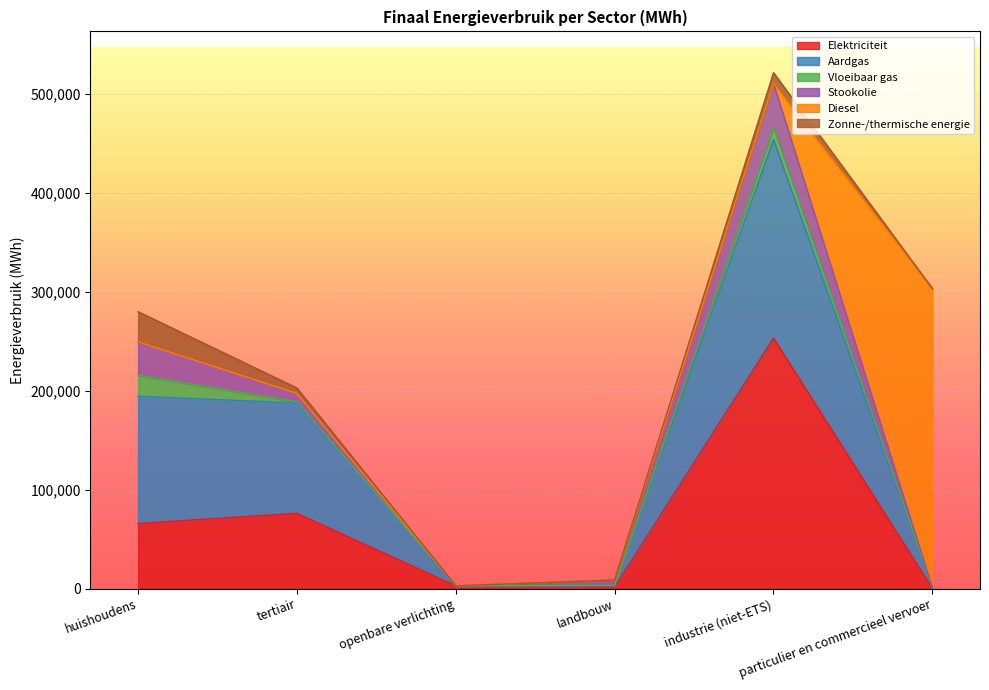

At which label does Elektriciteit first exceed 65879?

huishoudens